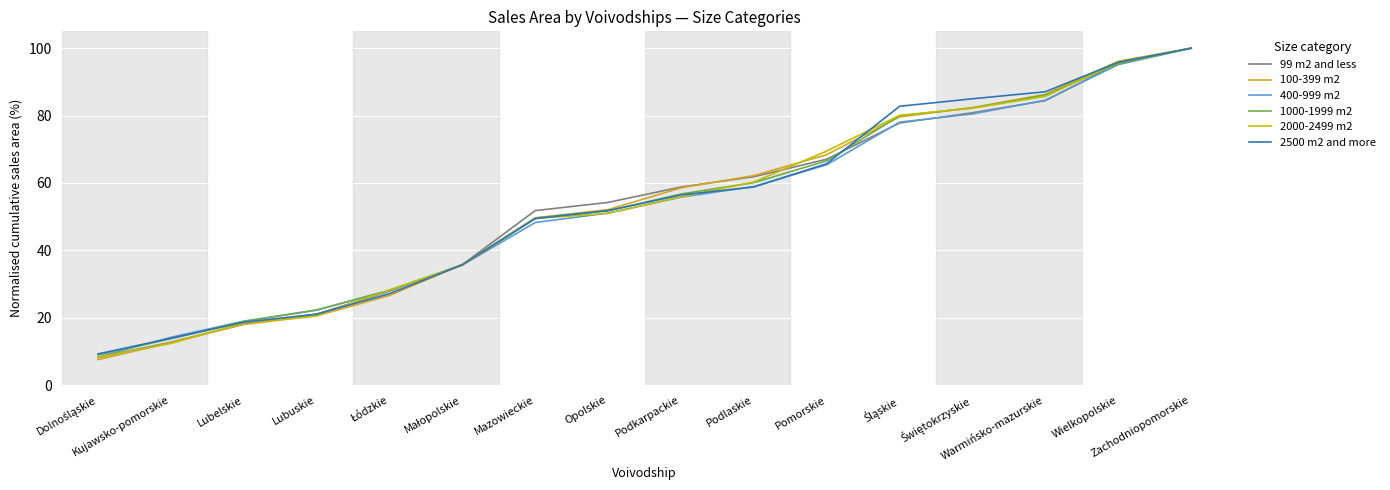

At which label is 99 m2 and less closest to 54?

Opolskie